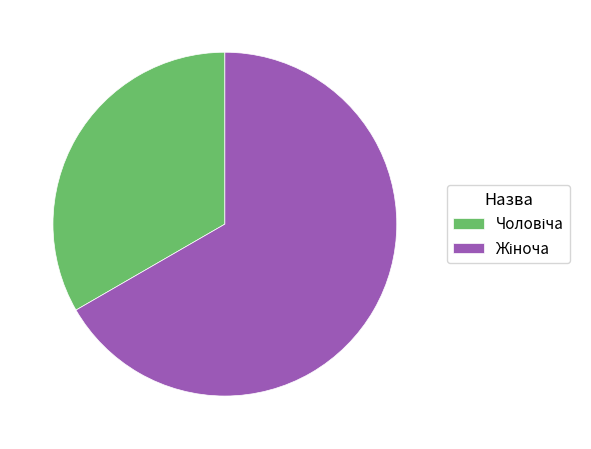

Does any single category account for the majority?

Yes